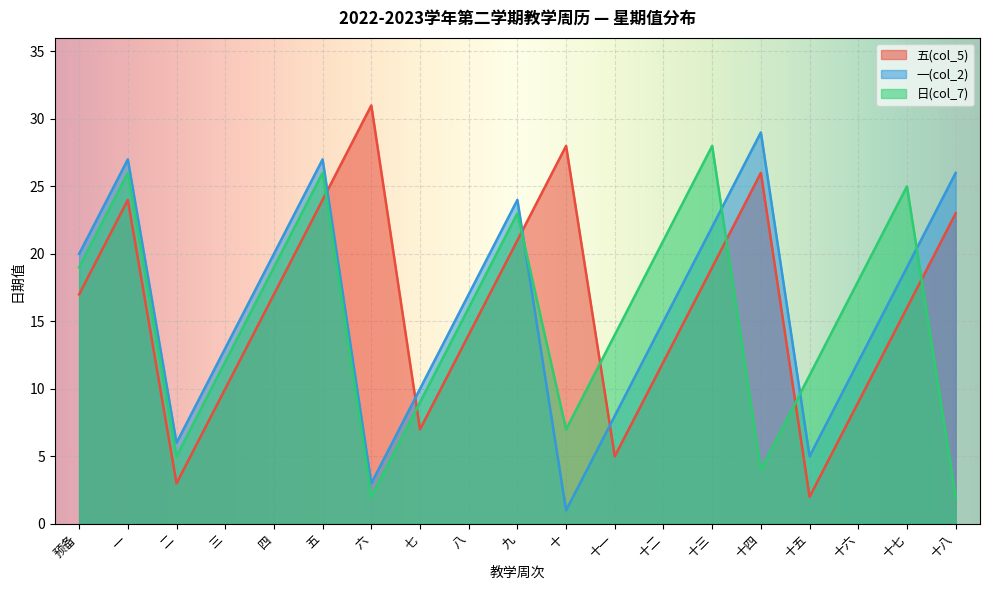

List the series in order of their overall mean, lowest first.

日(col_7), 一(col_2), 五(col_5)